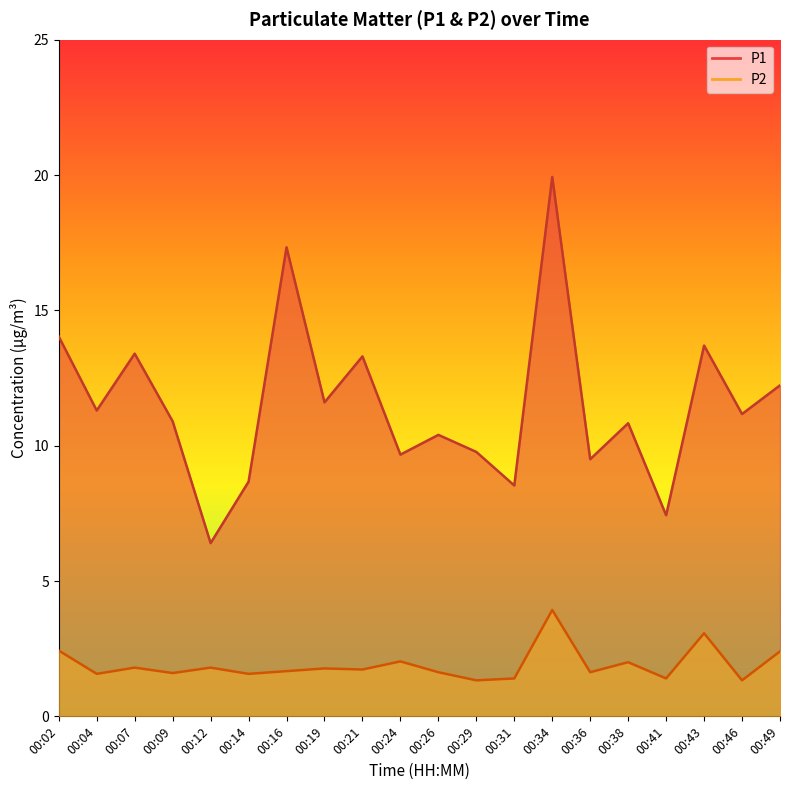

What are all the series names shown in the legend?

P1, P2